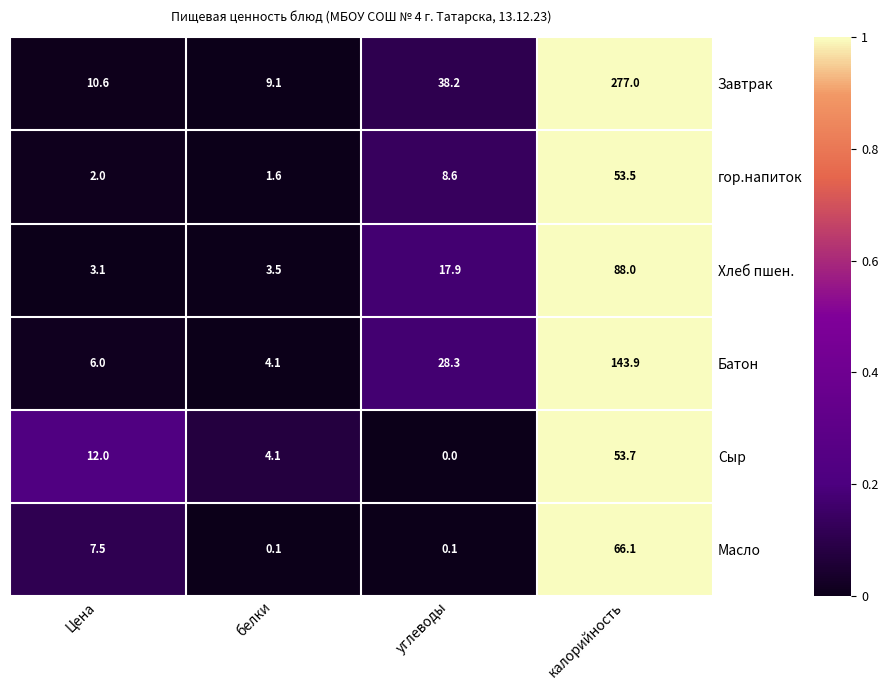

List the series in order of their peak value, highest first.

Завтрак, Батон, Хлеб пшен., Масло, Сыр, гор.напиток